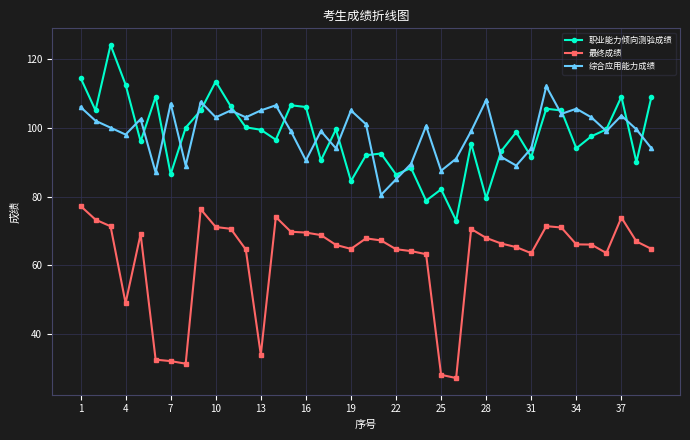

In 职业能力倾向测验成绩, how many points are lower than both neighbors (excluding endpoints)?

13